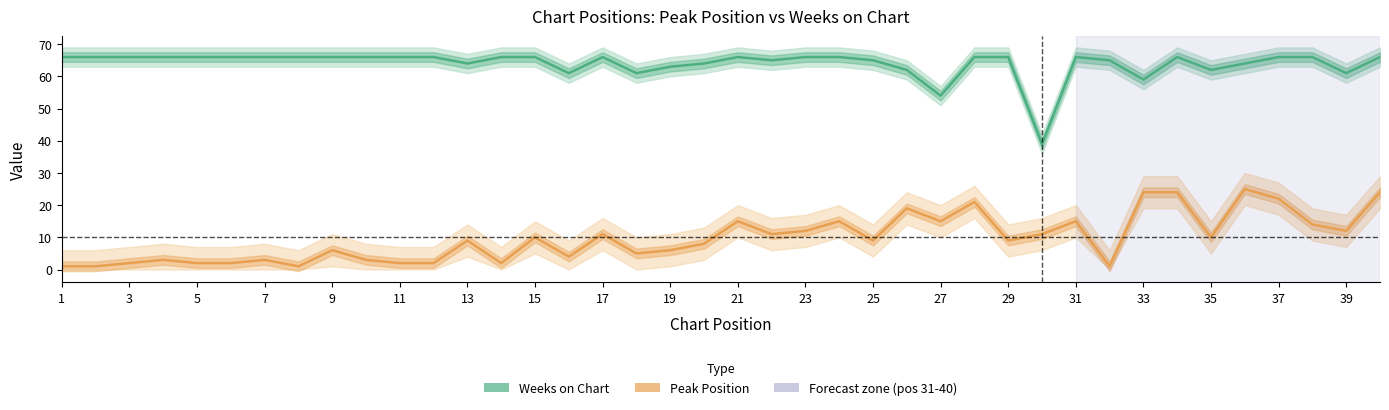

Reading left to right, extract all data points from this chart.

Weeks on Chart: 66	66	66	66	66	66	66	66	66	66	66	66	64	66	66	61	66	61	63	64	66	65	66	66	65	62	54	66	66	39	66	65	59	66	62	64	66	66	61	66
Peak Position: 1	1	2	3	2	2	3	1	6	3	2	2	9	2	10	4	11	5	6	8	15	11	12	15	9	19	15	21	9	11	15	1	24	24	10	25	22	14	12	24